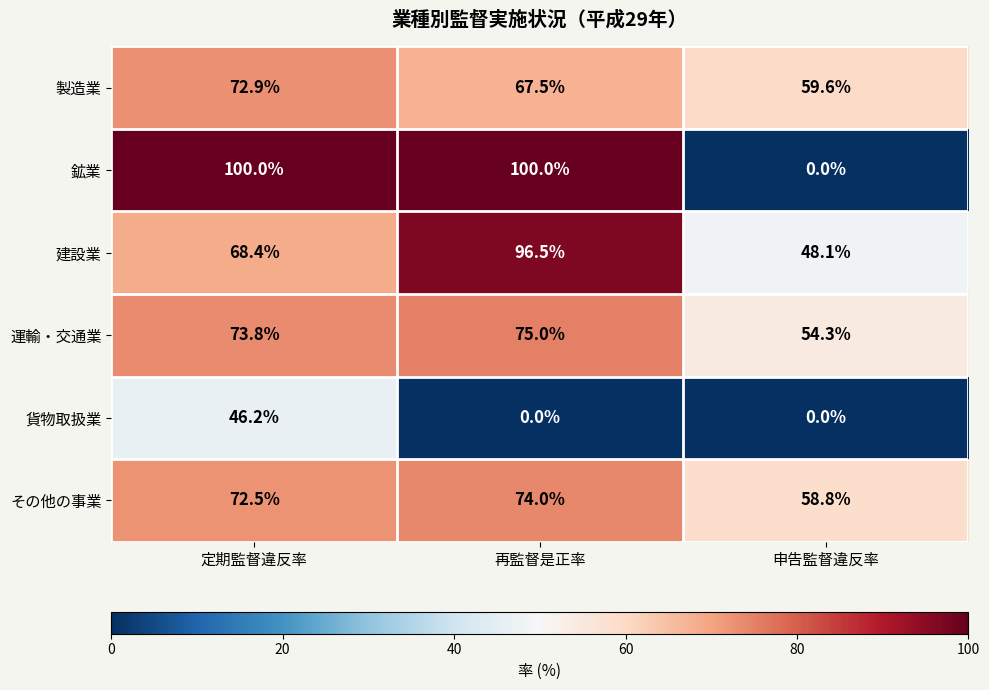

Reading right to left, list all the values displayed in this chart.

製造業: 申告監督違反率=59.6	再監督是正率=67.5	定期監督違反率=72.9
鉱業: 申告監督違反率=0.0	再監督是正率=100.0	定期監督違反率=100.0
建設業: 申告監督違反率=48.1	再監督是正率=96.5	定期監督違反率=68.4
運輸・交通業: 申告監督違反率=54.3	再監督是正率=75.0	定期監督違反率=73.8
貨物取扱業: 申告監督違反率=0.0	再監督是正率=0.0	定期監督違反率=46.2
その他の事業: 申告監督違反率=58.8	再監督是正率=74.0	定期監督違反率=72.5